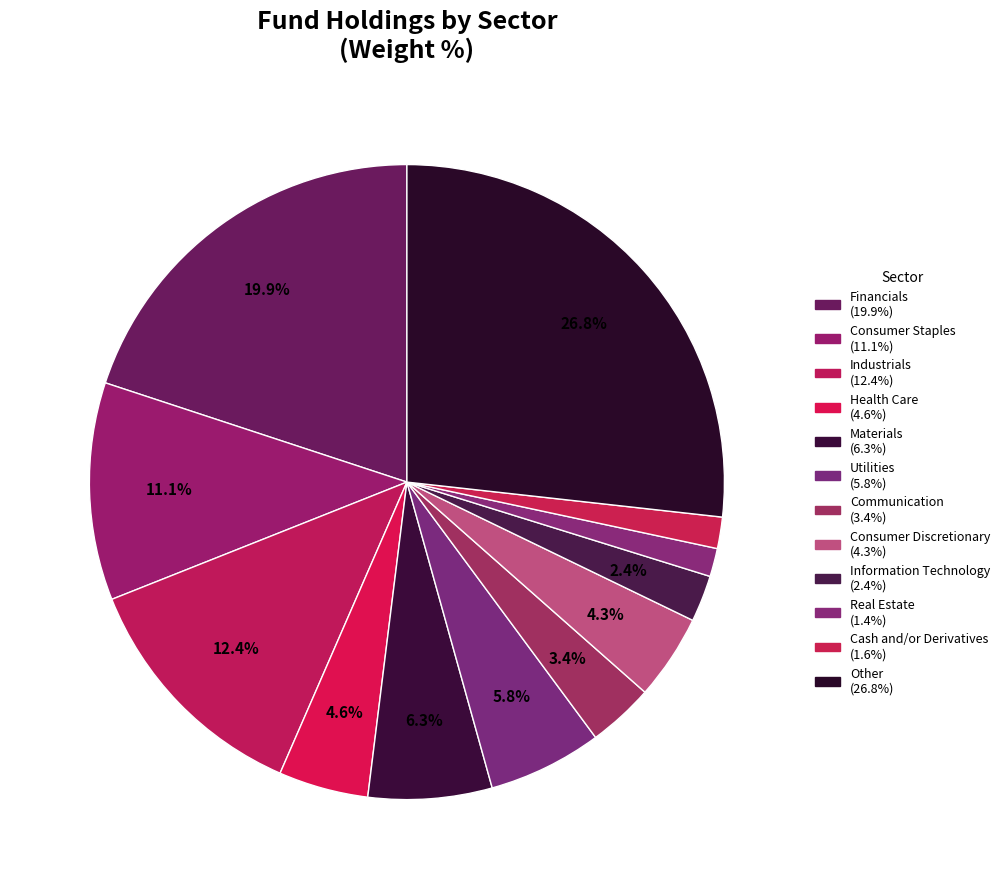

How many slices are in this pie chart?

12